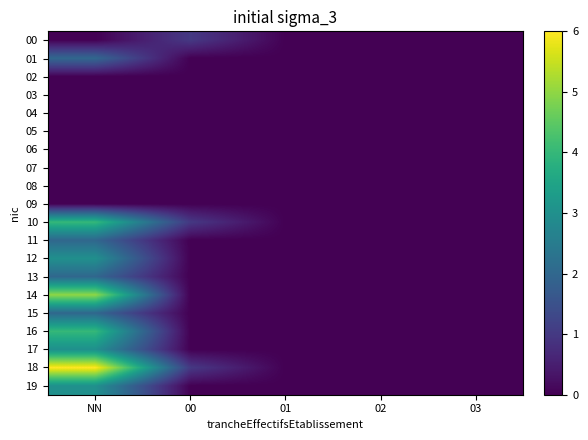

Rank the series by their maximum value, from highest to lowest.

18, 14, 10, 16, 12, 17, 19, 01, 11, 13, 15, 00, 02, 03, 04, 05, 06, 07, 08, 09